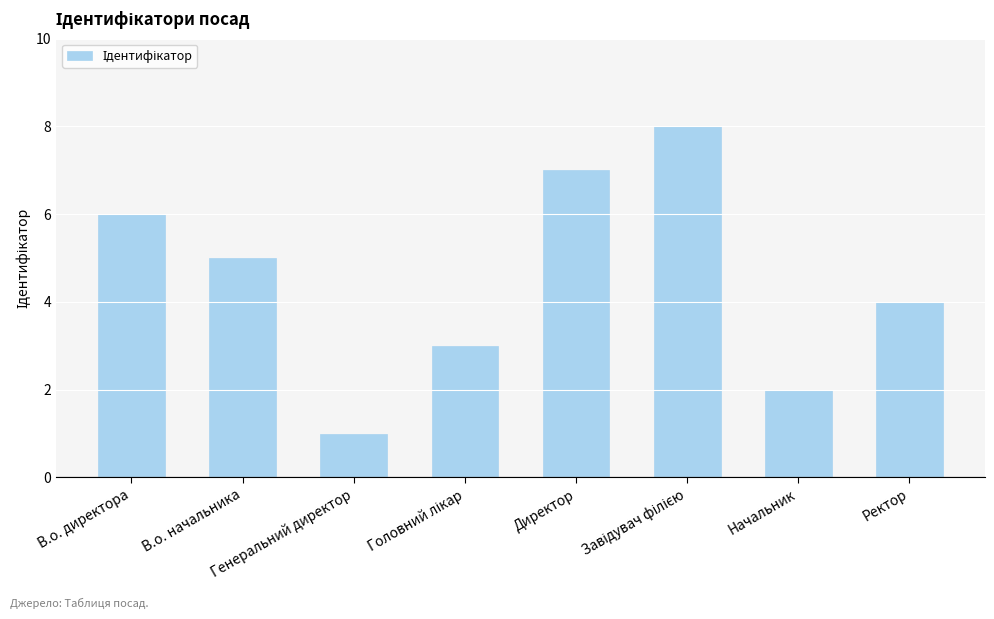

What is the greatest value displayed?

8